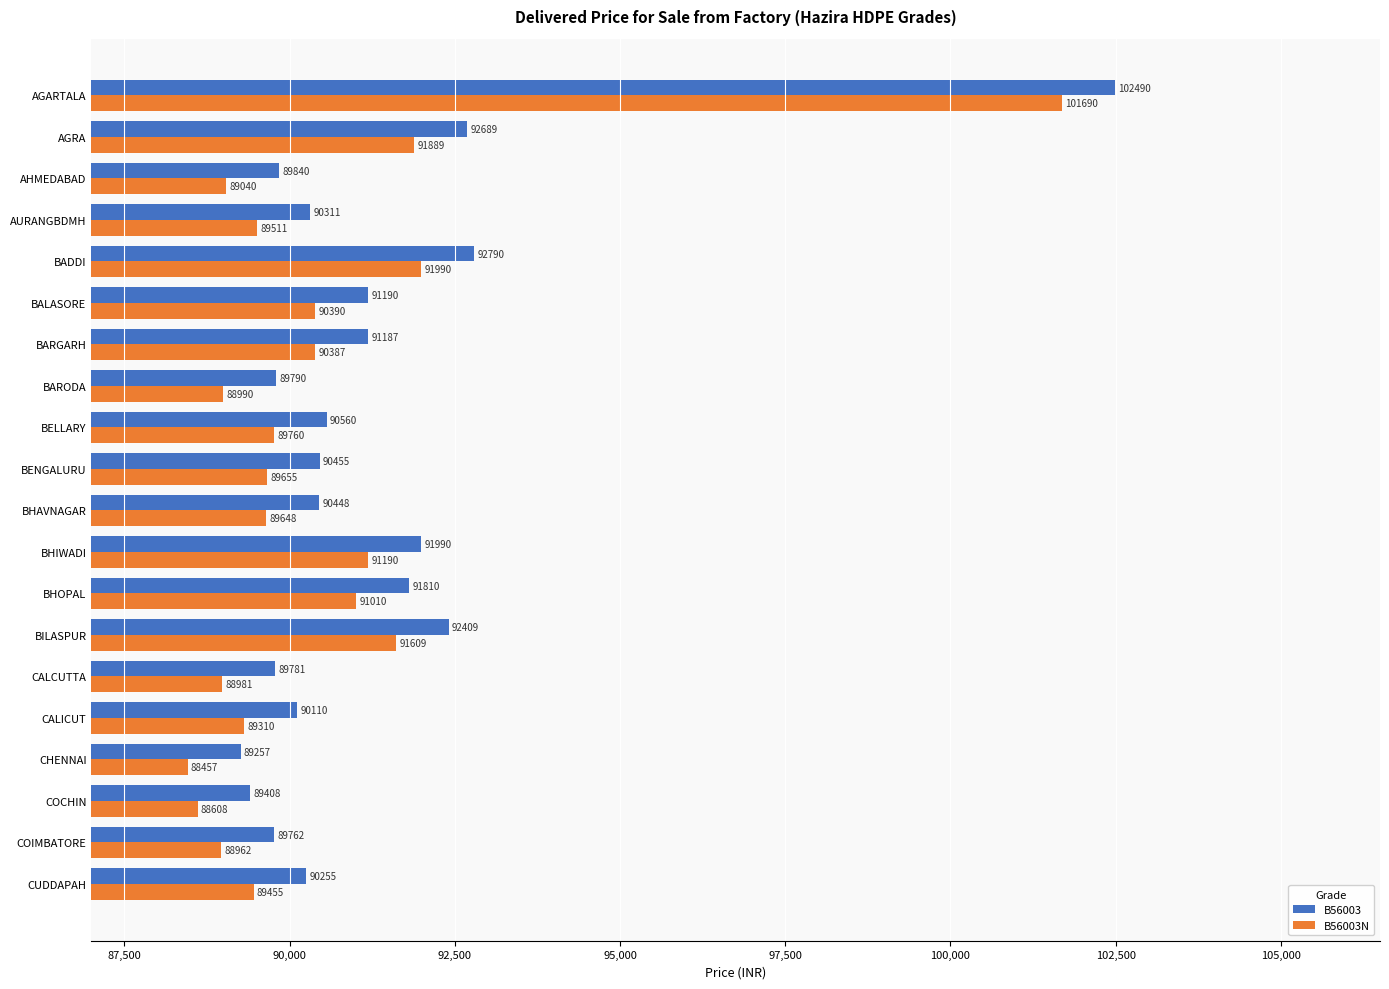

Read the B56003 value at AURANGBDMH, to the nearest 50.

90300